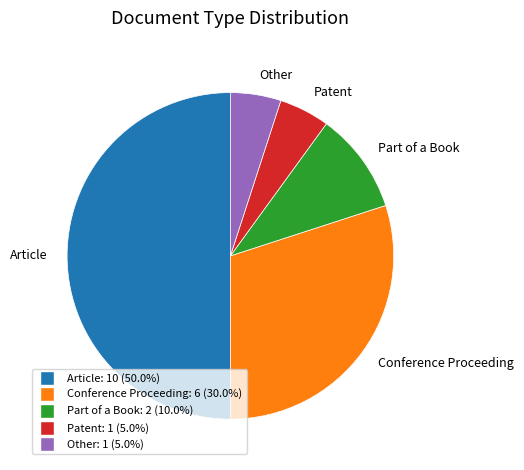

Which slice is the largest?

Article